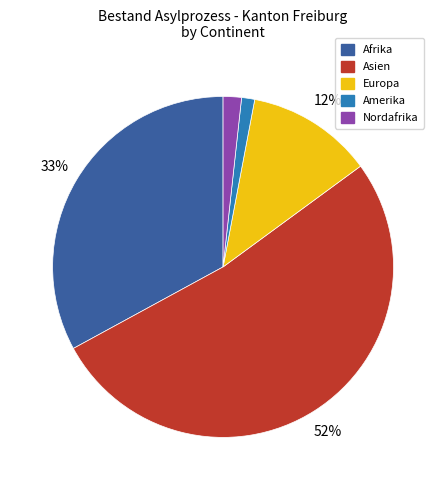

Does any single category account for the majority?

Yes